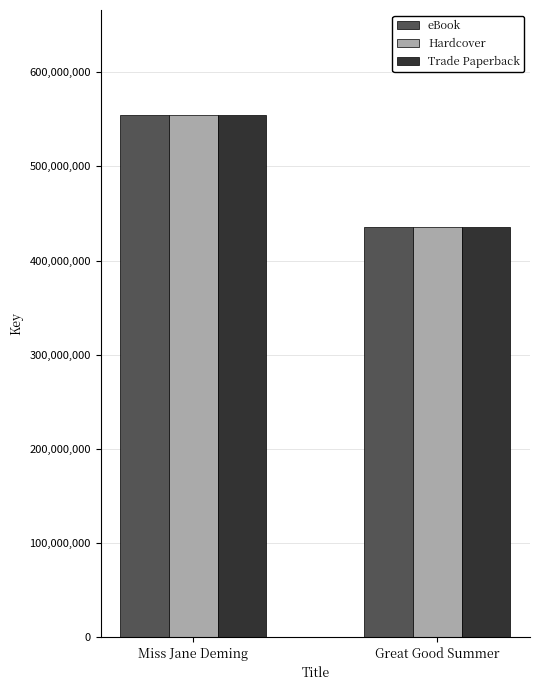

What is the approximate value of Trade Paperback at Miss Jane Deming?

555042073